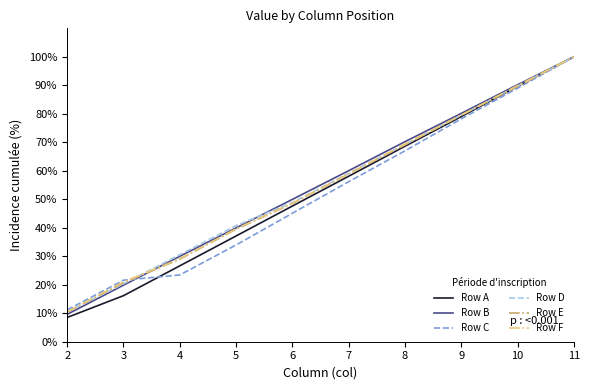

At which label does Row B first exceed 60?

7